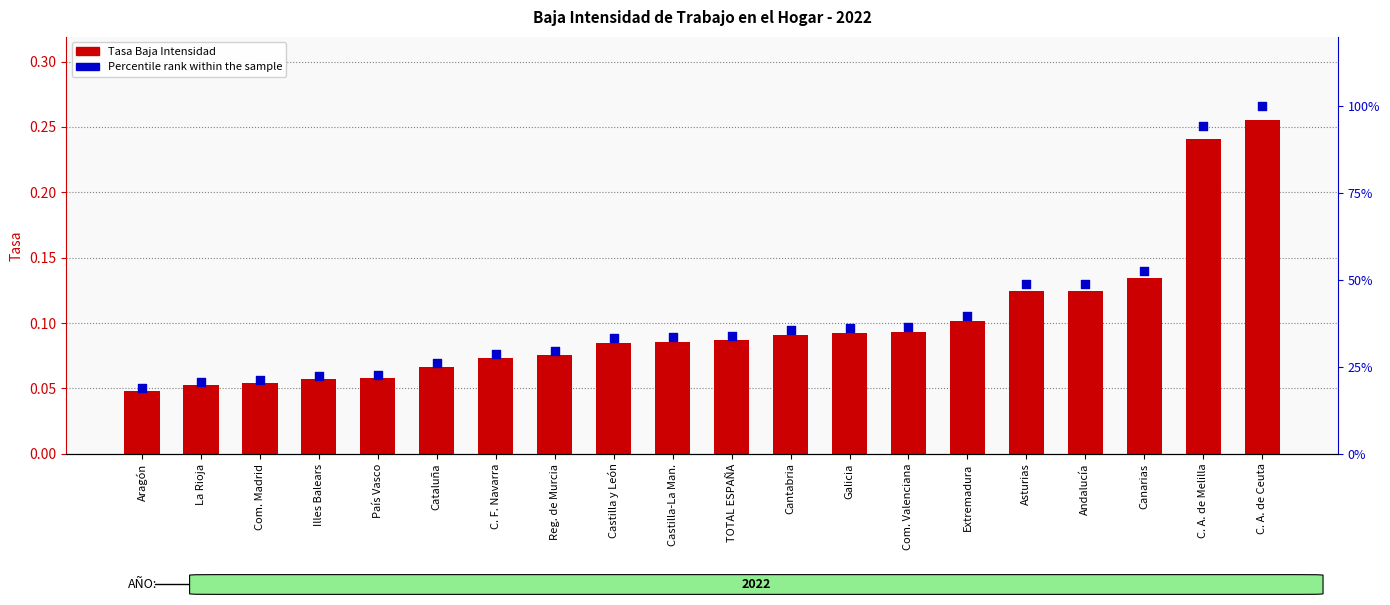

At which category is the sum across all series the highest?

C. A. de Ceuta